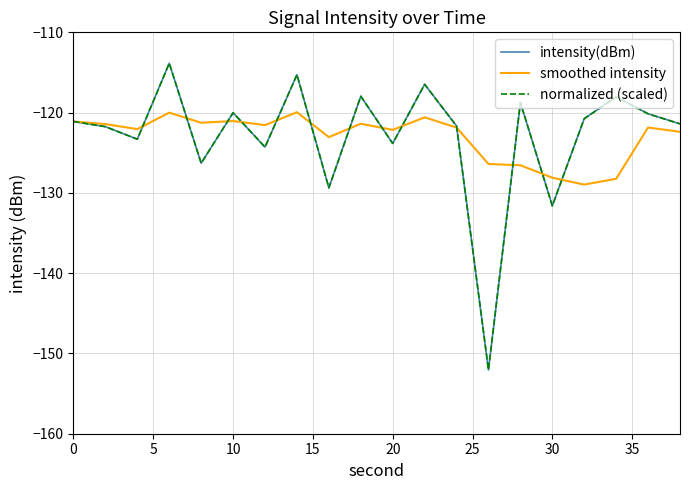

Does the chart have visible grid lines?

Yes